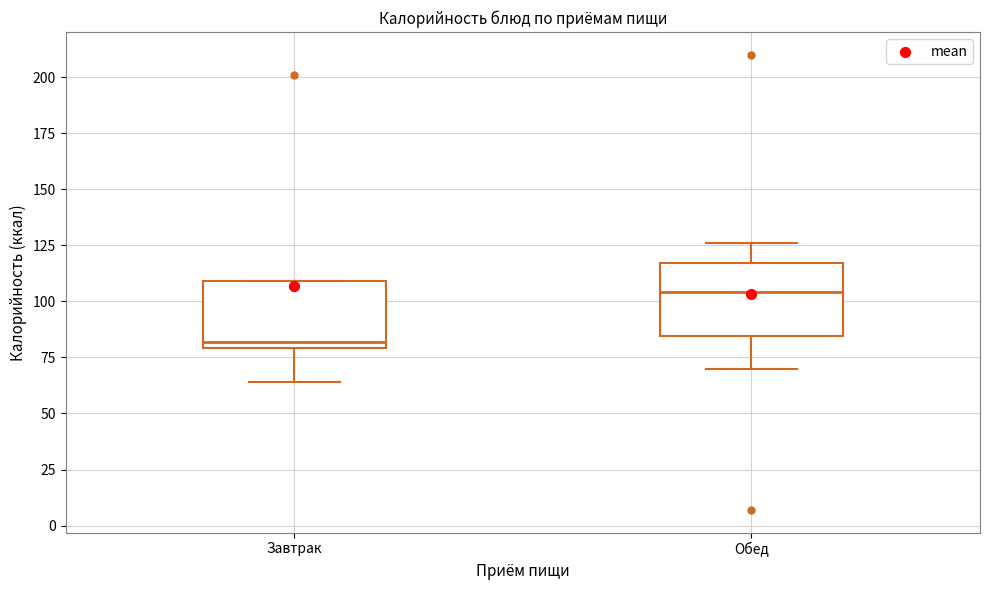

Which box has the highest median line?

Обед